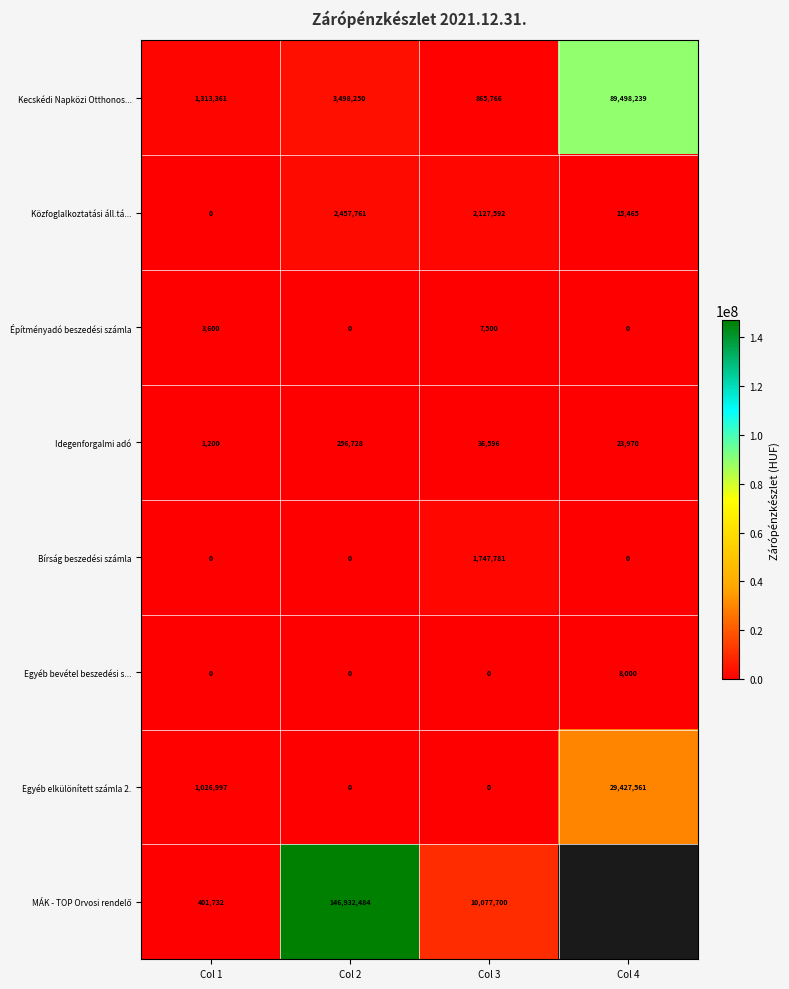

Rank the categories by Kecskédi Napközi Otthonos... value from highest to lowest.

Col 4, Col 2, Col 1, Col 3